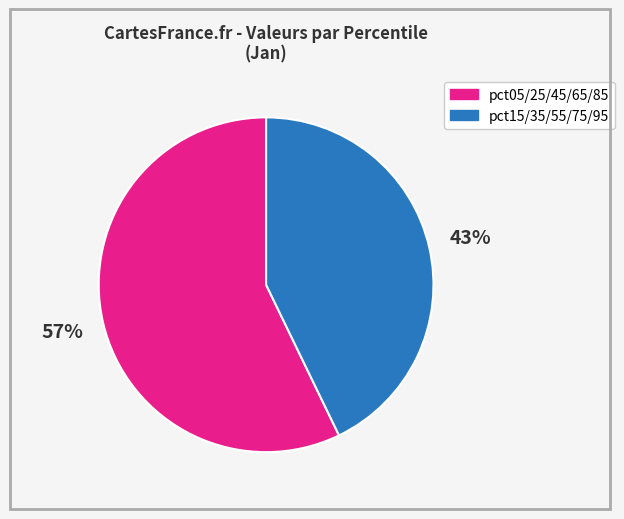

Is there a majority slice in this chart?

Yes